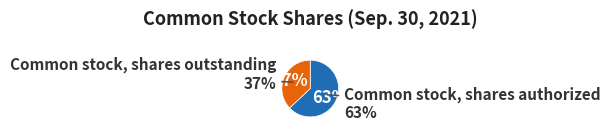

Does any single category account for the majority?

Yes